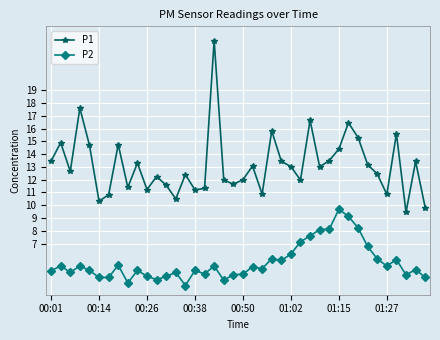

True or false: P2 has more than 1 interior local peaks.

True